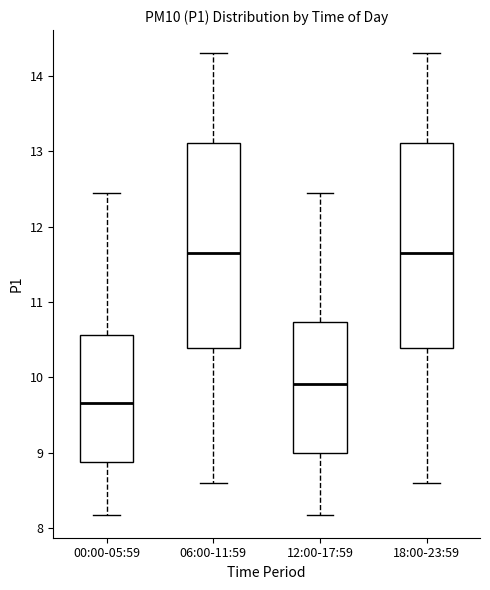

Reading left to right, read every box against the y-axis: the position of its median line, the range the box covers, and the ends of its whiskers. The values are not printed on the chart, so give them approximately, as read against the axis.

00:00-05:59: median 9.7, box 8.9 to 10.6, whiskers 8.2 to 12.5
06:00-11:59: median 11.7, box 10.4 to 13.1, whiskers 8.6 to 14.3
12:00-17:59: median 9.9, box 9.0 to 10.7, whiskers 8.2 to 12.5
18:00-23:59: median 11.7, box 10.4 to 13.1, whiskers 8.6 to 14.3